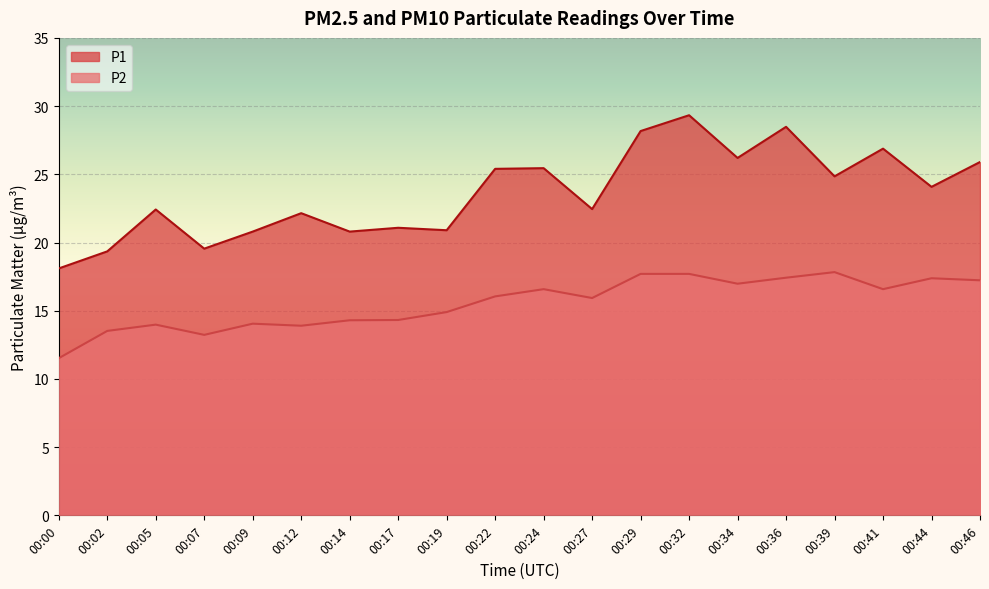

Is the value of P1 at 00:46 greater than the value of P2 at 00:02?

Yes